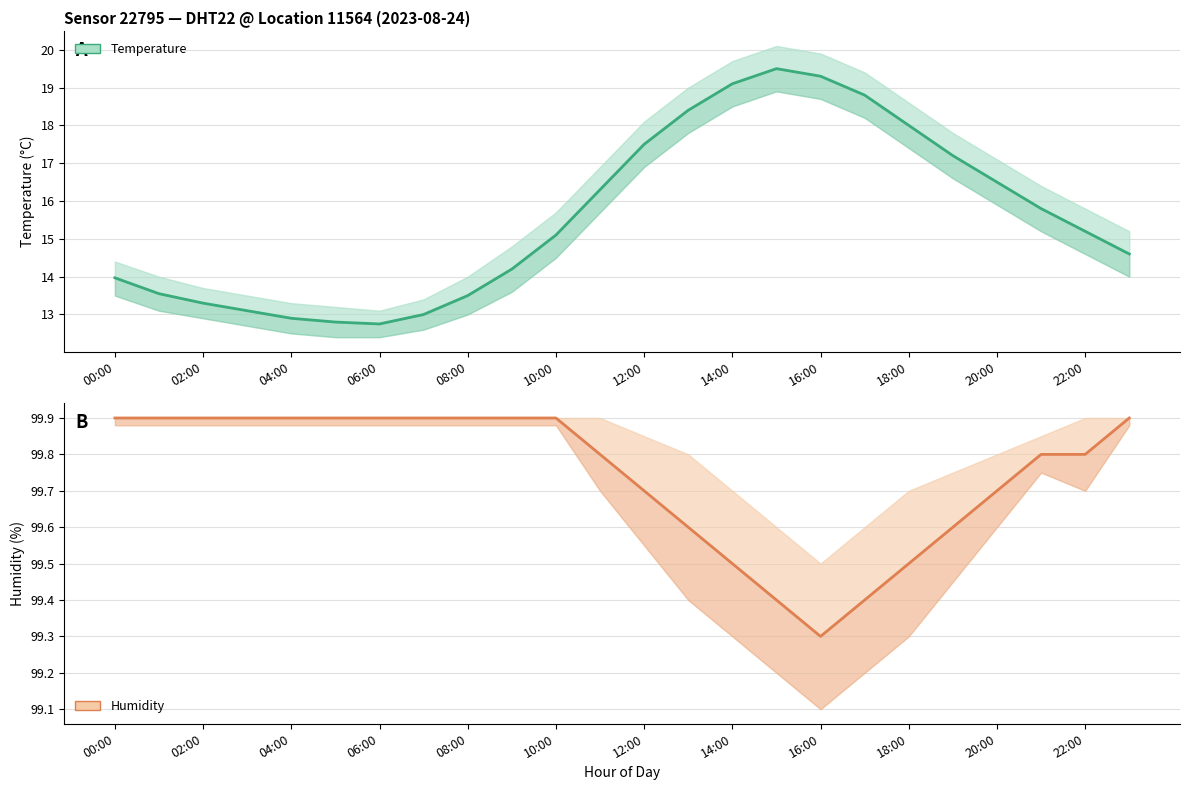

How many interior local valleys does the Humidity (%) series have?

1